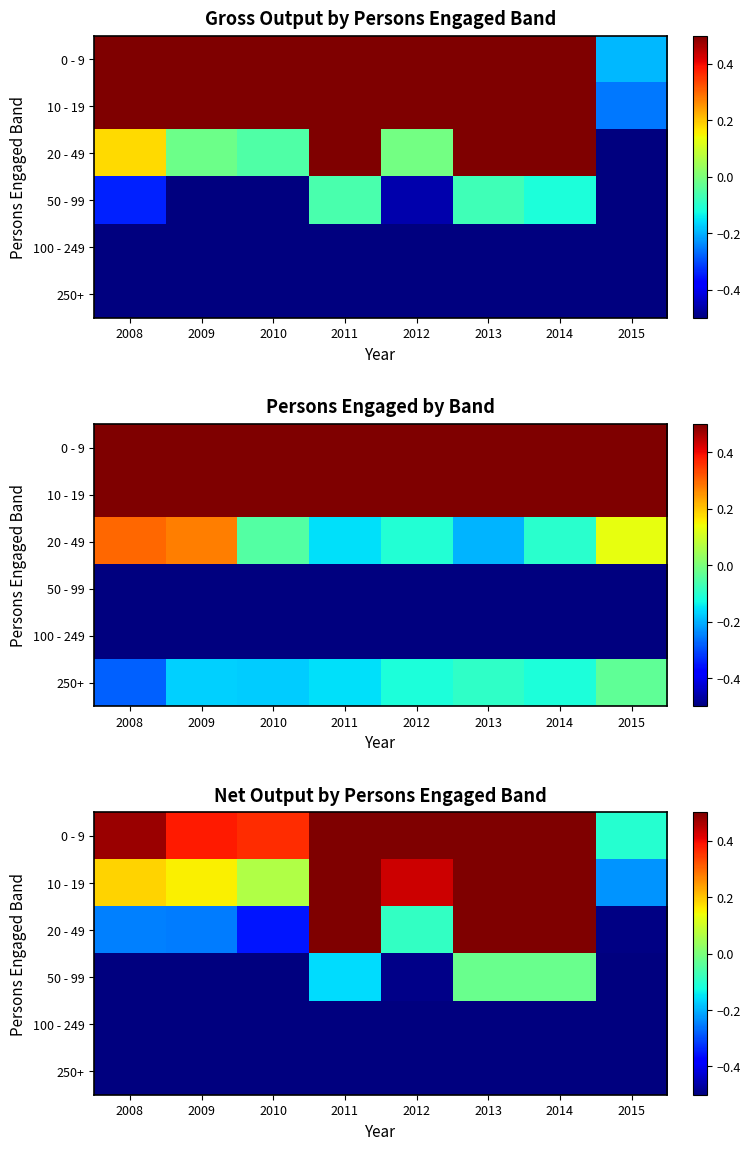

List the labels in order of 50 - 99 value, largest first.

2013, 2014, 2011, 2012, 2009, 2008, 2010, 2015